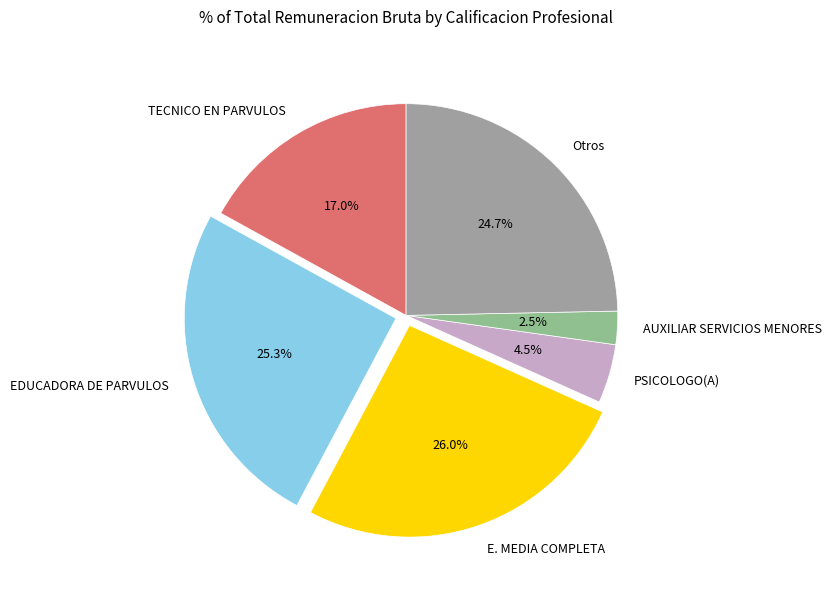

How many slices are in this pie chart?

6